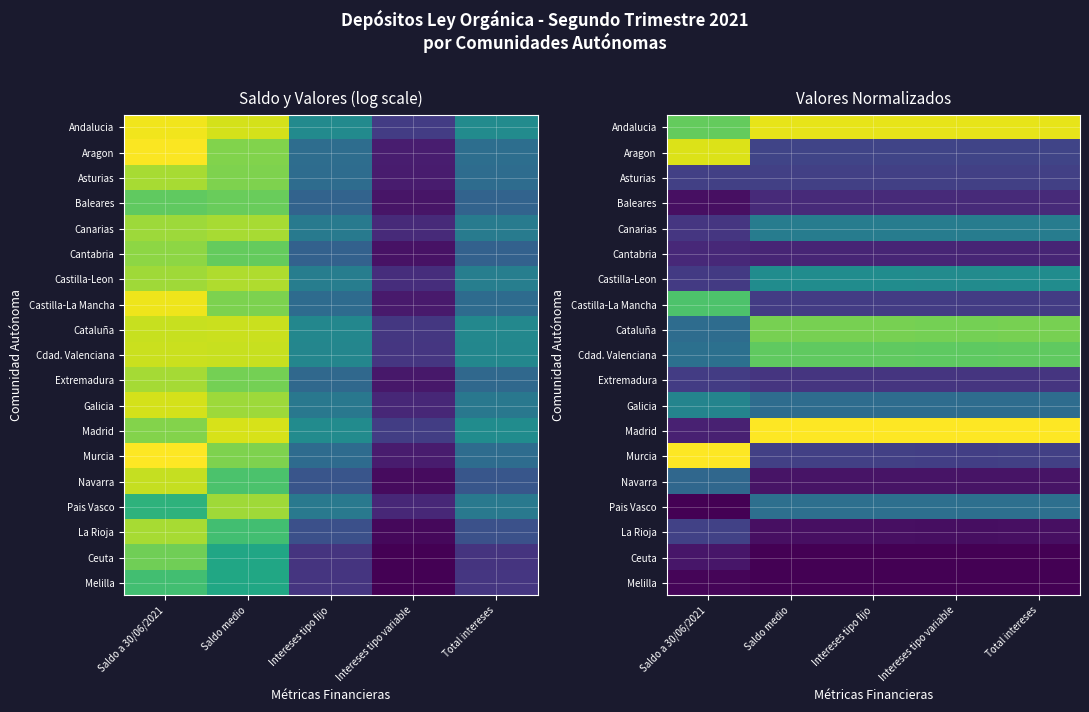

Is it true that Navarra equals 0.1 at Intereses tipo fijo?

True